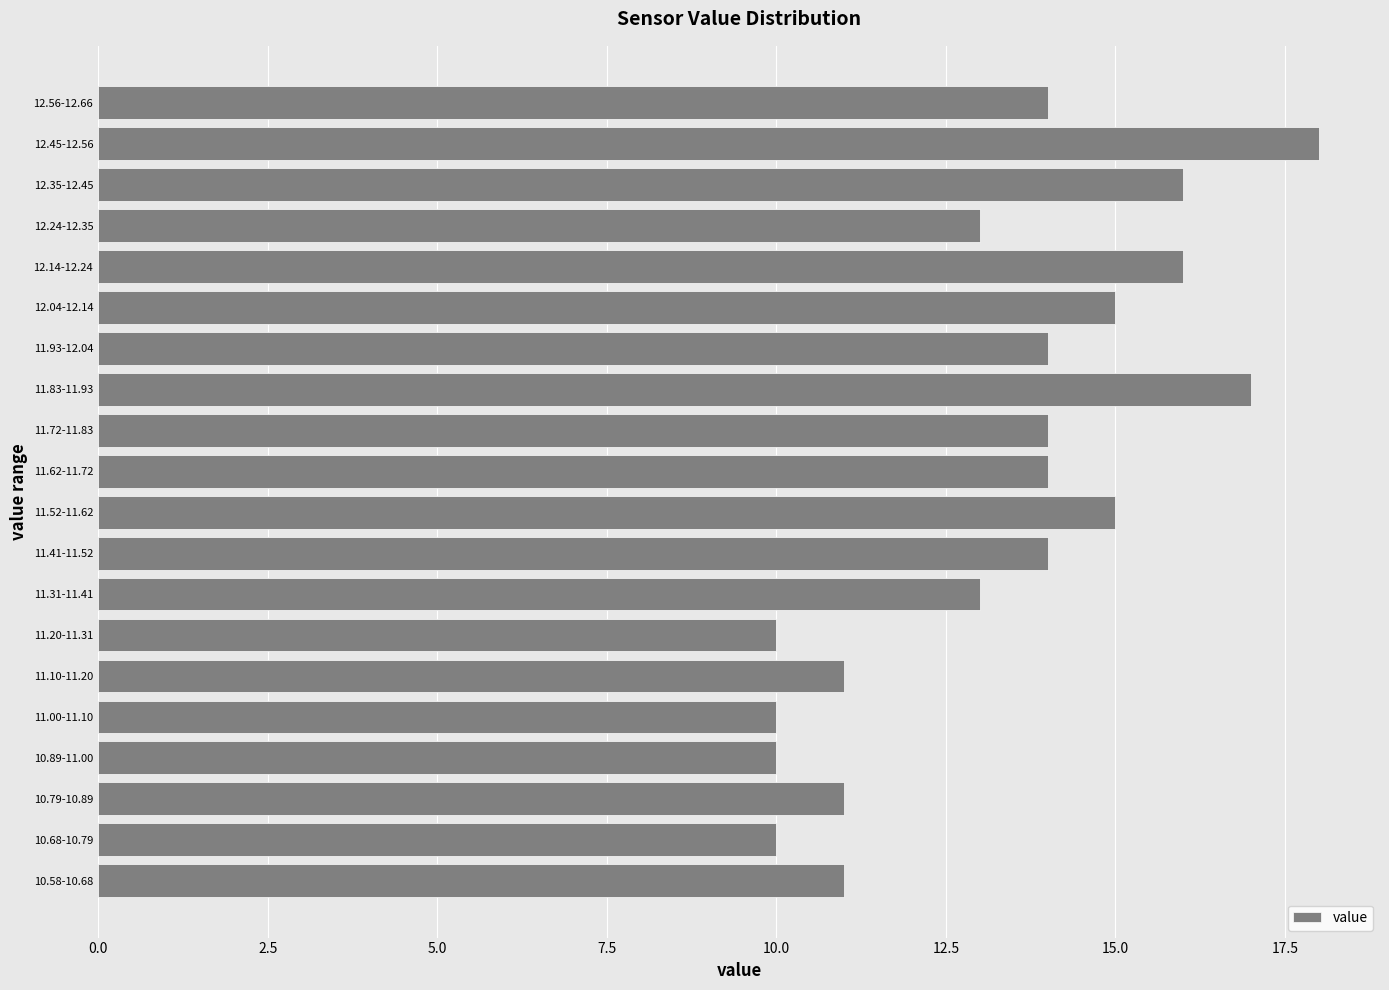

Reading bottom to top, list all the values displayed in this chart.

11	10	11	10	10	11	10	13	14	15	14	14	17	14	15	16	13	16	18	14